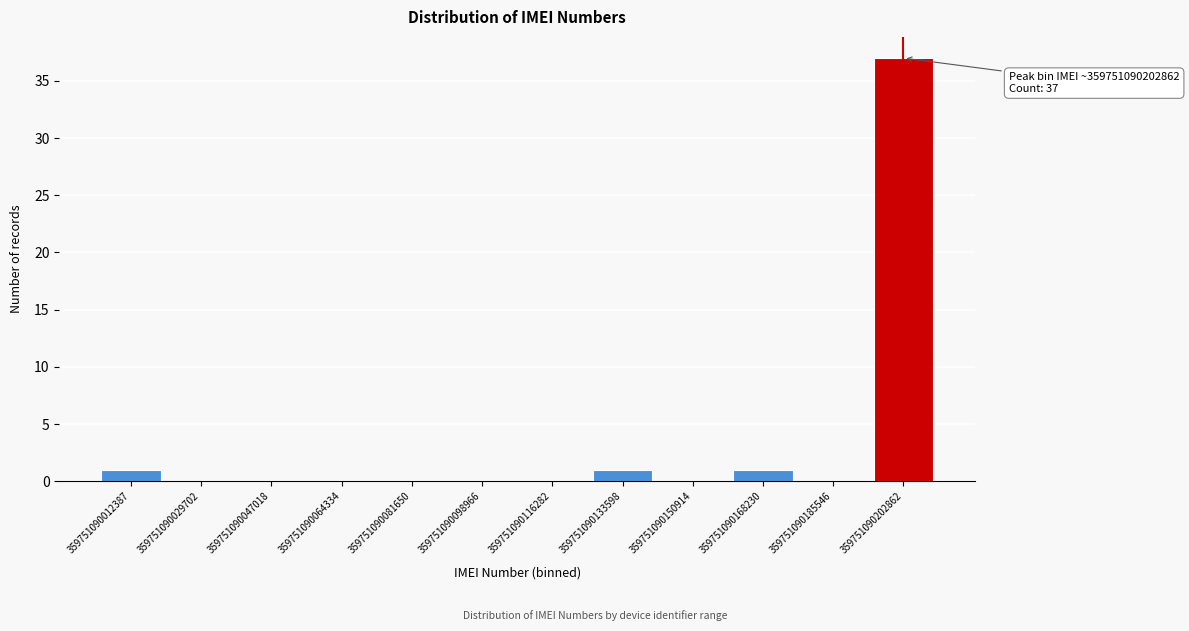

Reading right to left, extract all data points from this chart.

359751090202862=37	359751090185546=0	359751090168230=1	359751090150914=0	359751090133598=1	359751090116282=0	359751090098966=0	359751090081650=0	359751090064334=0	359751090047018=0	359751090029702=0	359751090012387=1